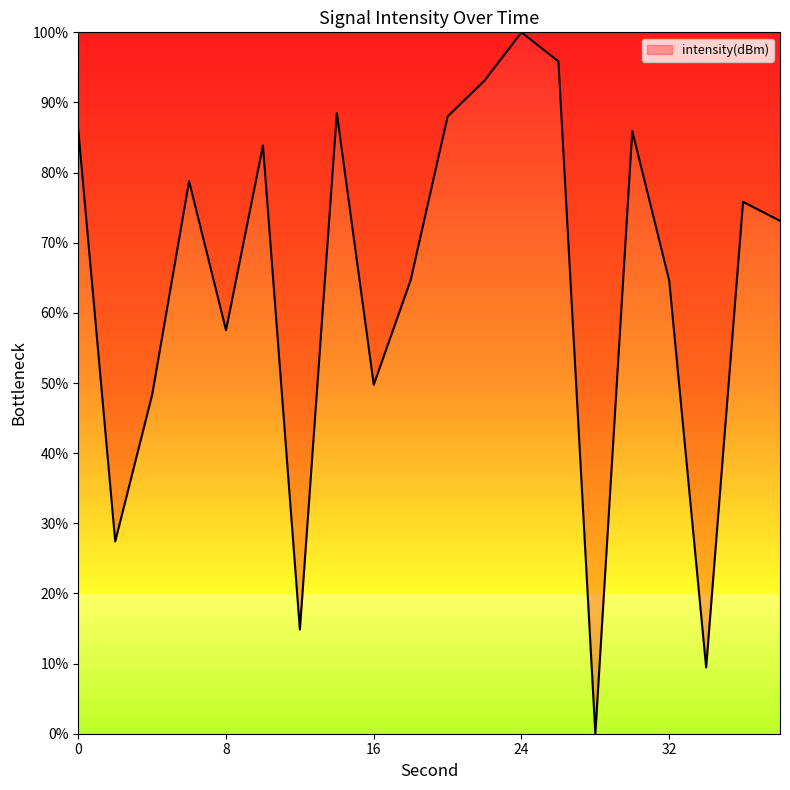

What is the greatest value displayed?

100.0